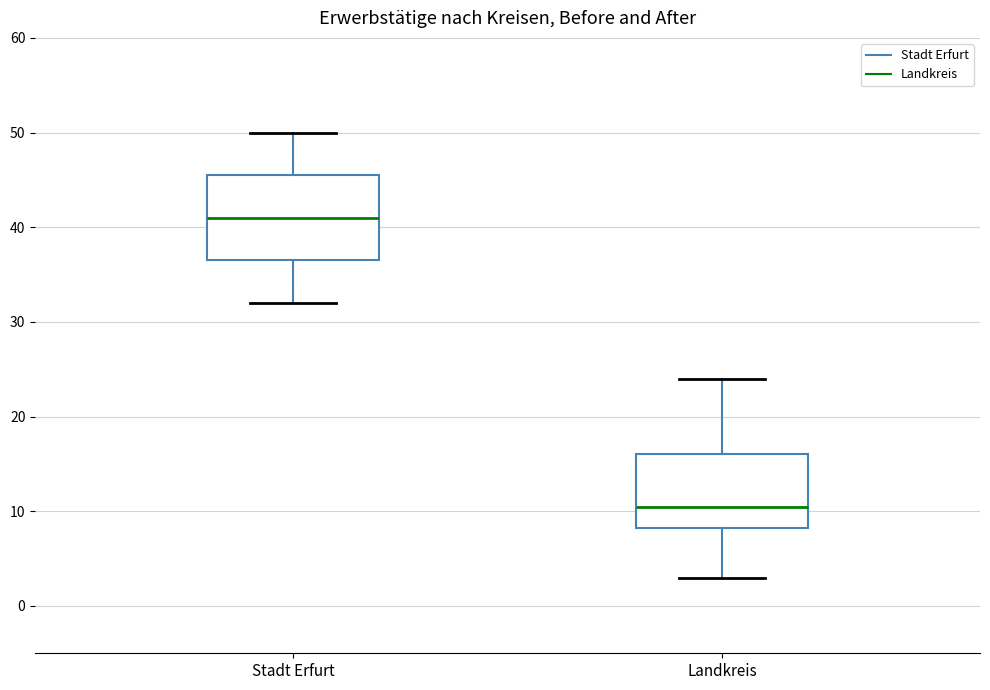

Reading left to right, read every box against the y-axis: the position of its median line, the range the box covers, and the ends of its whiskers. The values are not printed on the chart, so give them approximately, as read against the axis.

Stadt Erfurt: median 41, box 37 to 46, whiskers 32 to 50
Landkreis: median 11, box 8 to 16, whiskers 3 to 24